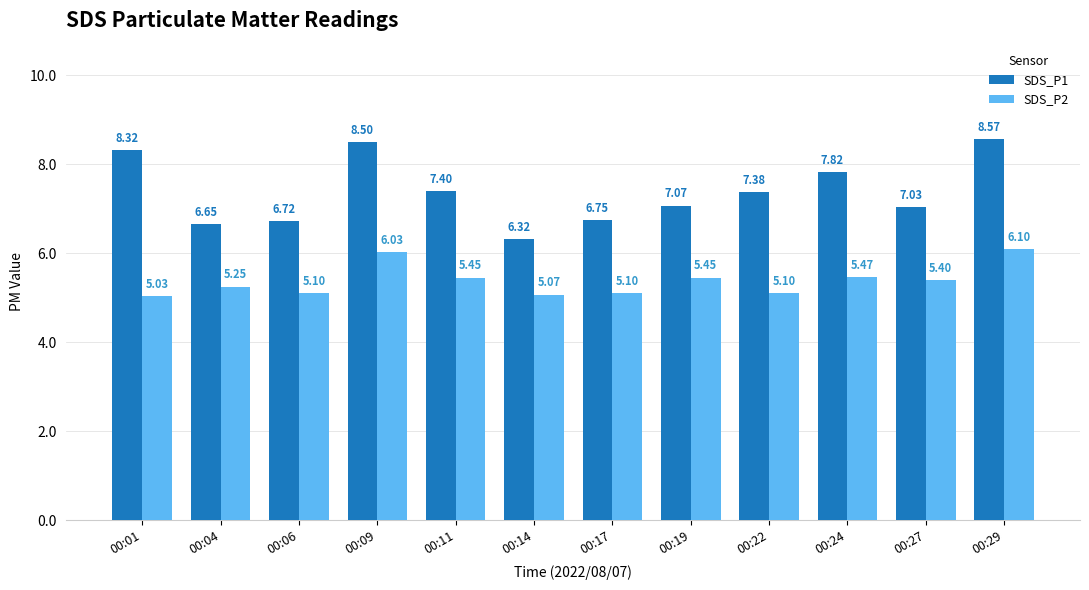

What is the average value of the SDS_P1 series?

7.4